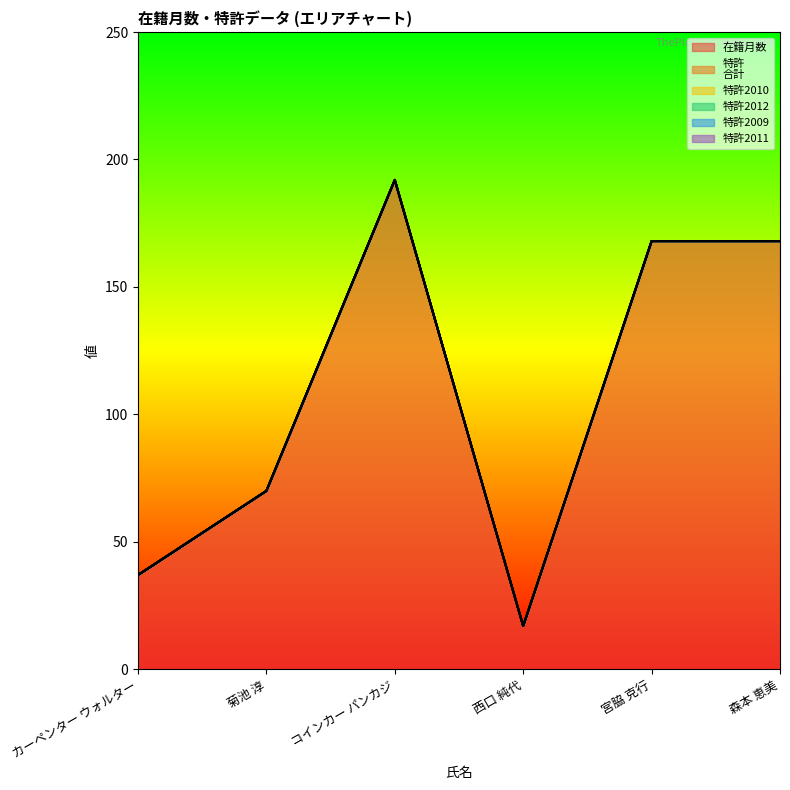

At how many categories does at least one series exceed 10?

6